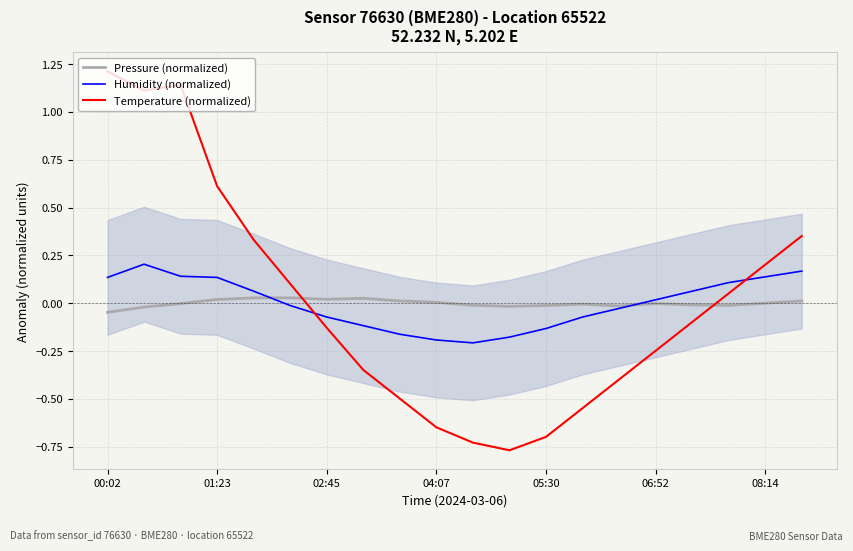

How many distinct data groups are displayed?

3